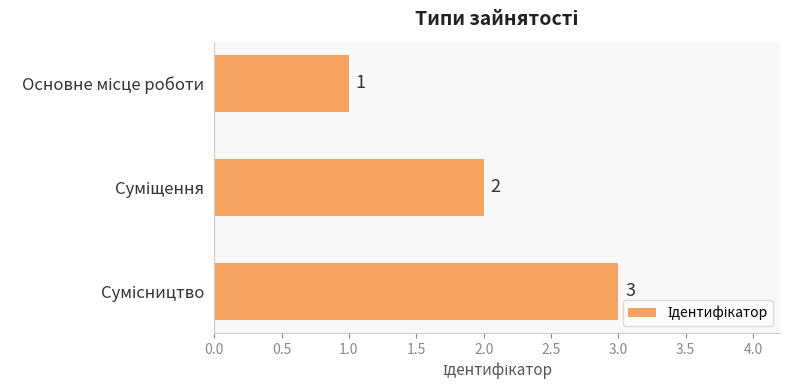

What is the maximum value shown in the chart?

3